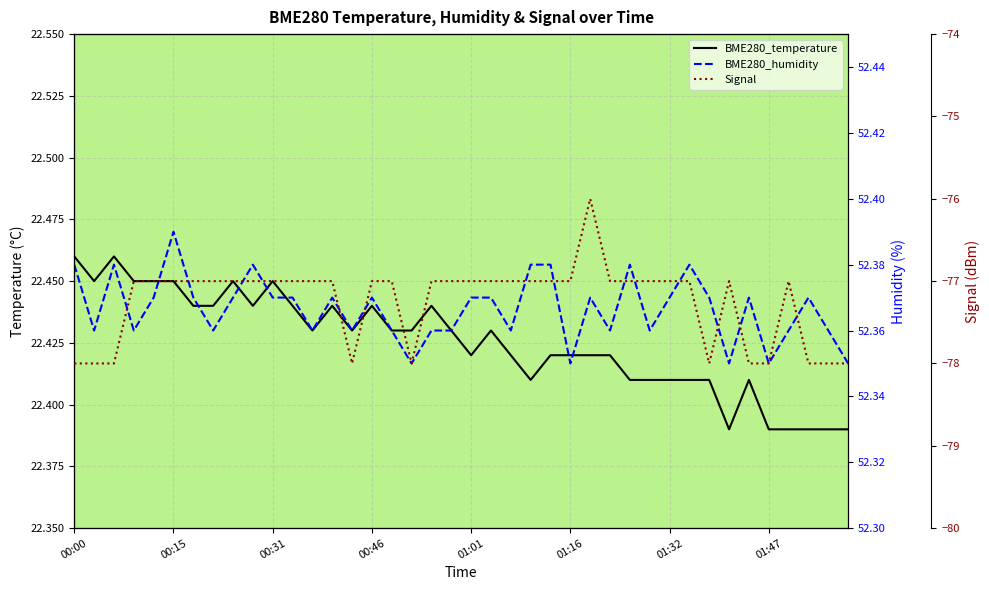

How many interior local valleys does the Signal series have?

3